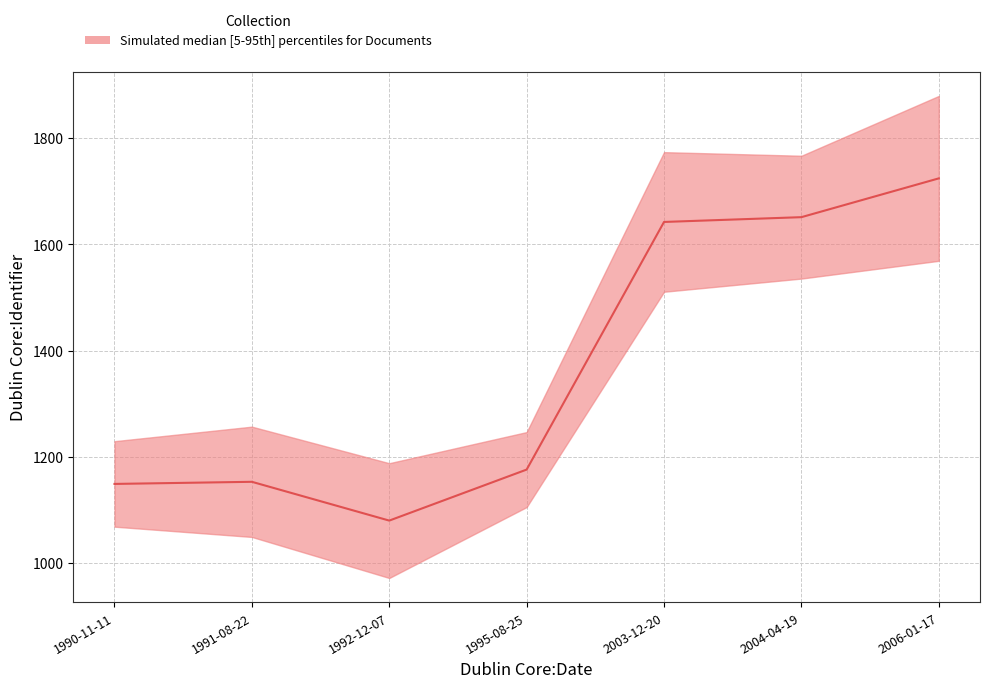

List the labels in order of value, largest first.

2006-01-17, 2004-04-19, 2003-12-20, 1995-08-25, 1991-08-22, 1990-11-11, 1992-12-07